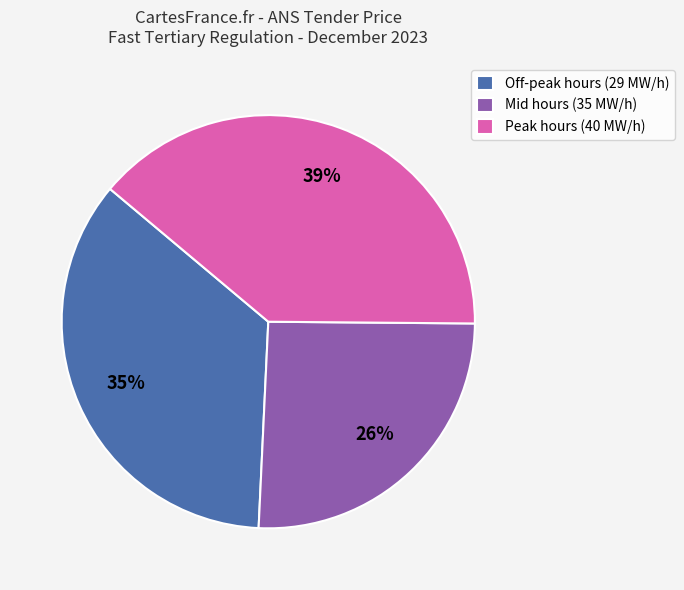

To the nearest percent, what is the average slice percentage?

33%